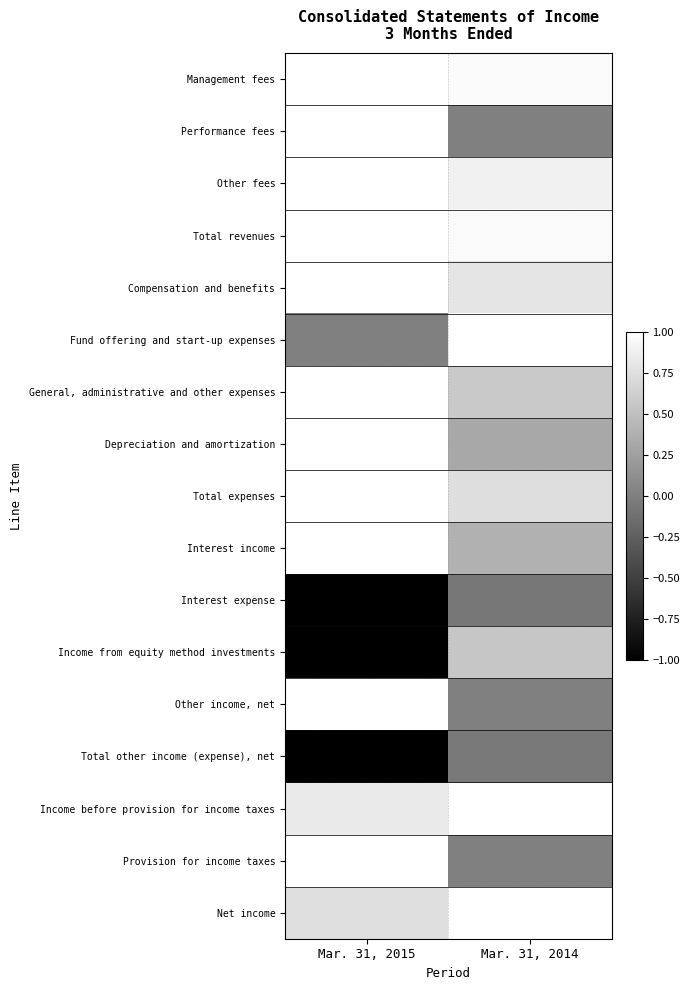

Which has a higher value, Mar. 31, 2015 or Mar. 31, 2014?

Mar. 31, 2015